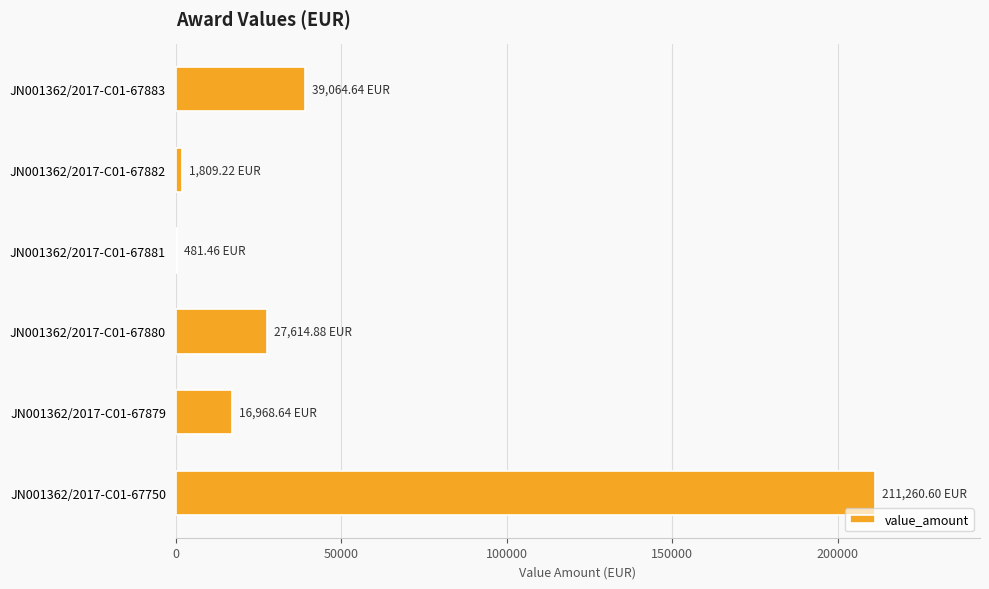

What is the sum of the values at JN001362/2017-C01-67880 and JN001362/2017-C01-67883?

66679.5